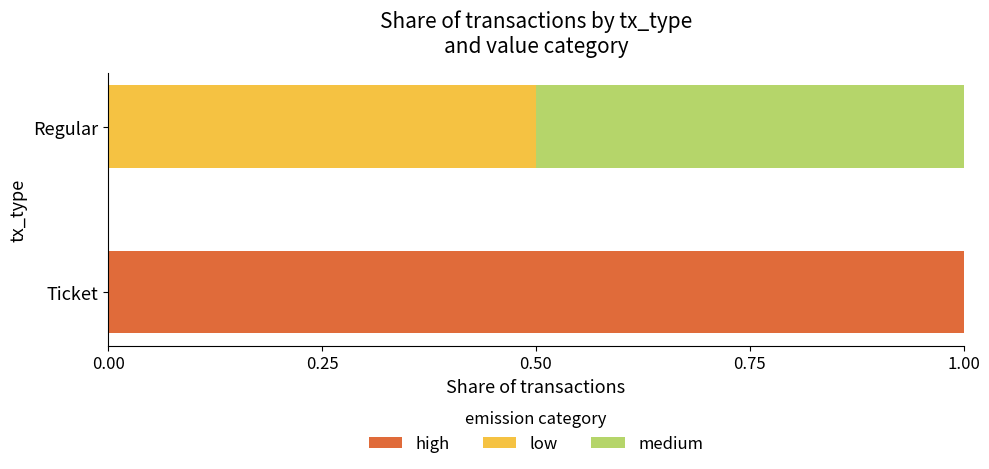

At which label does high reach its peak?

Ticket